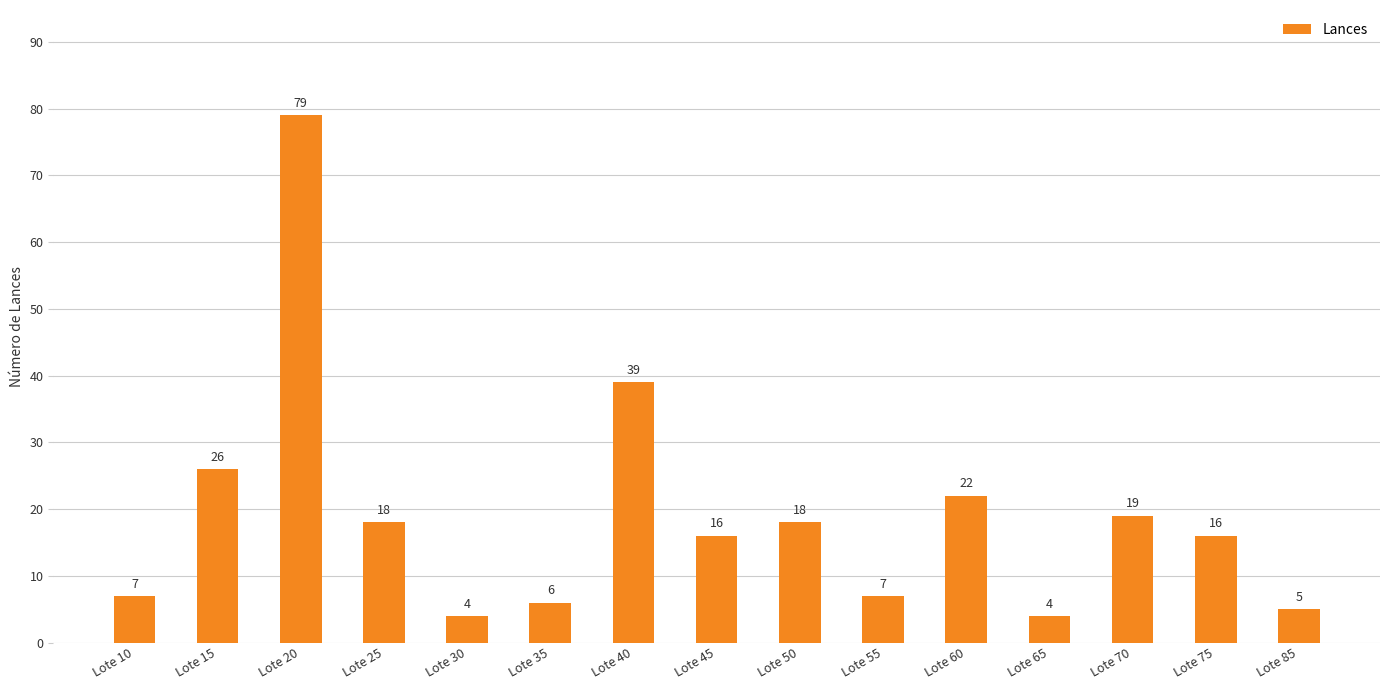

What is the value of the 13th bar from the left?

19